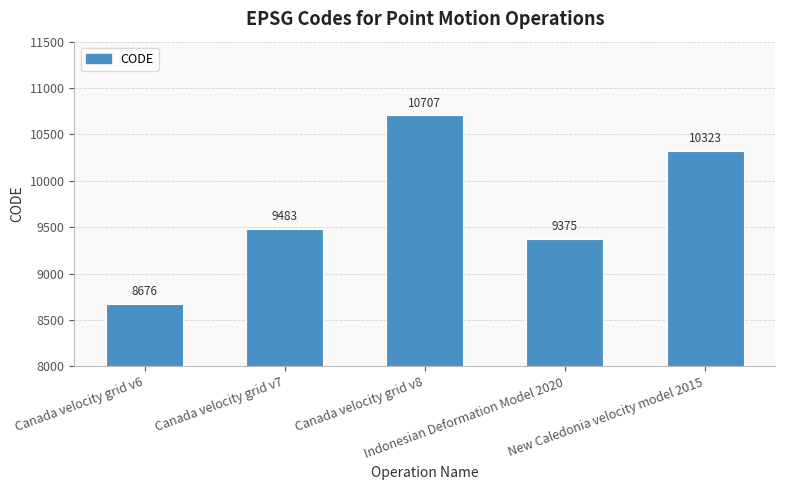

What position from the right is New Caledonia velocity model 2015?

1